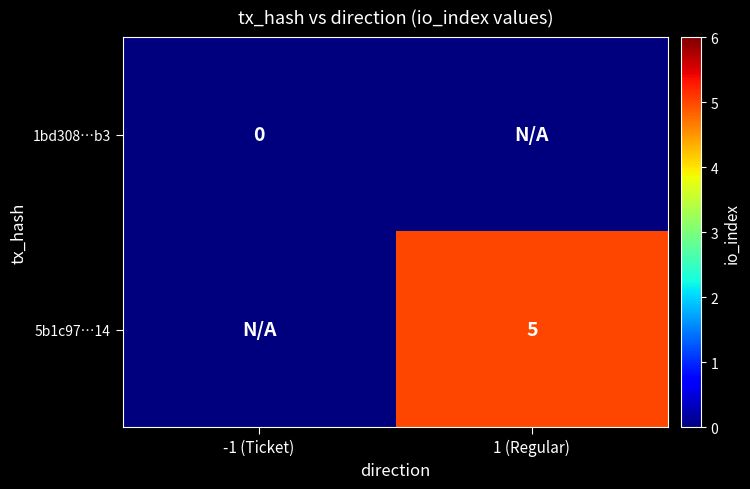

Is it true that 5b1c97…14 equals 3 at 1 (Regular)?

False